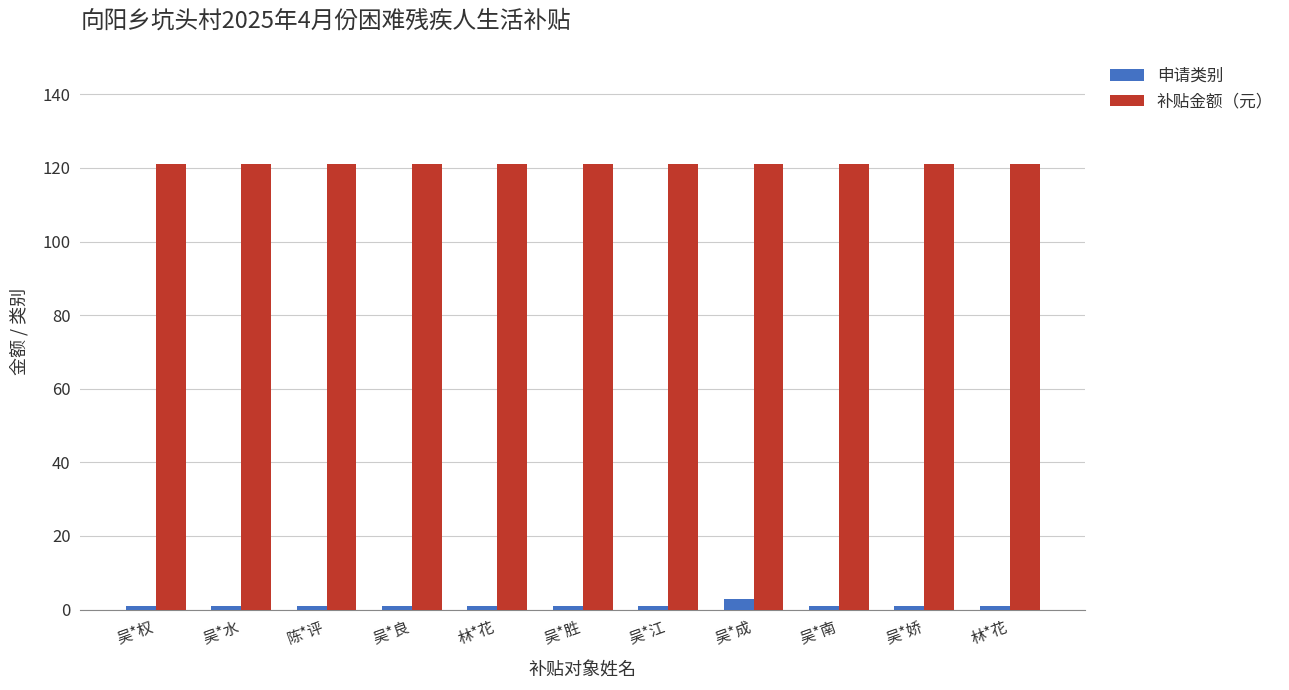

Which series changed the most between 吴*胜 and 吴*江?

申请类别